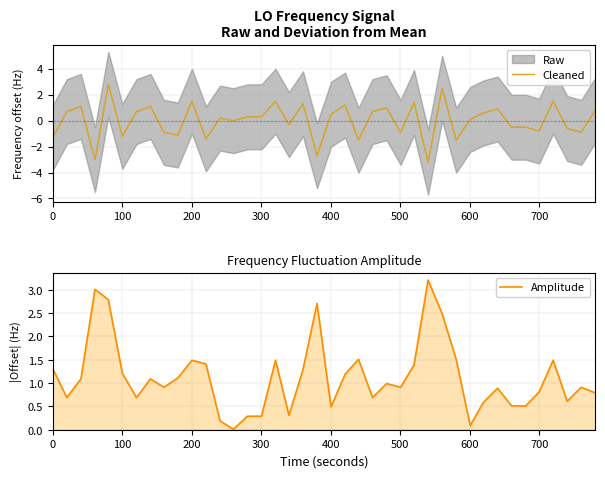

Rank the series by their average value, from highest to lowest.

Amplitude, Cleaned